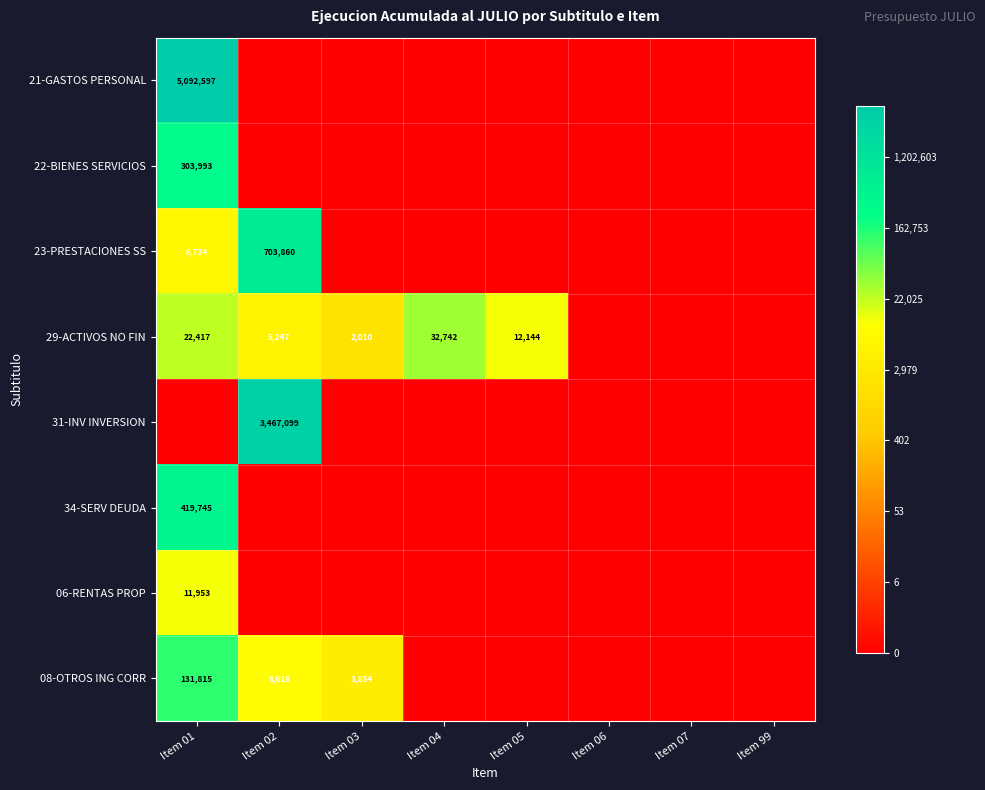

At Item 04, list the series in order from largest to smallest.

29-ACTIVOS NO FIN, 21-GASTOS PERSONAL, 22-BIENES SERVICIOS, 23-PRESTACIONES SS, 31-INV INVERSION, 34-SERV DEUDA, 06-RENTAS PROP, 08-OTROS ING CORR